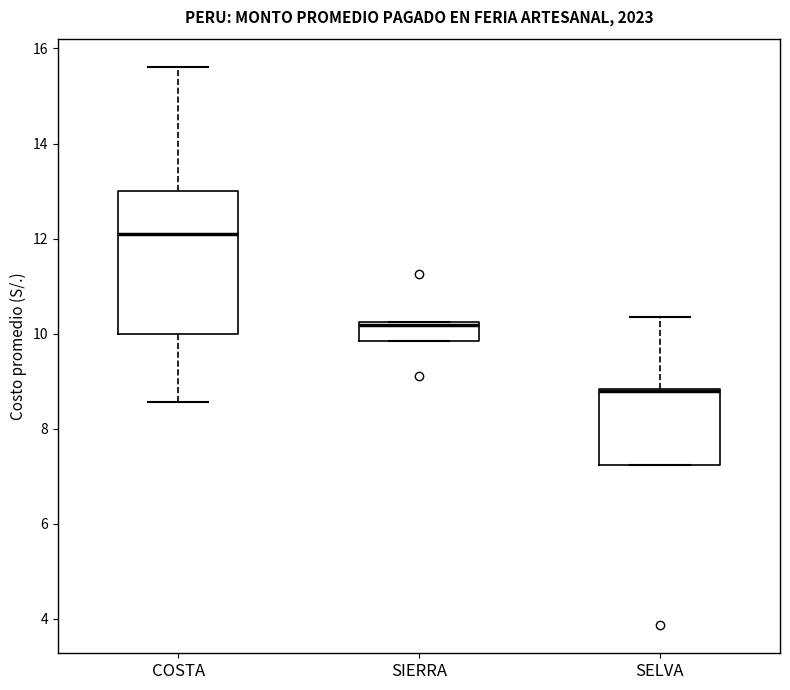

Reading left to right, read every box against the y-axis: the position of its median line, the range the box covers, and the ends of its whiskers. The values are not printed on the chart, so give them approximately, as read against the axis.

COSTA: median 12.0, box 10.0 to 13.0, whiskers 8.6 to 15.6
SIERRA: median 10.2 (just below the box's upper edge), box 9.8 to 10.2, whiskers 9.8 to 10.2
SELVA: median 8.8, box 7.2 to 8.8, whiskers 7.2 to 10.4